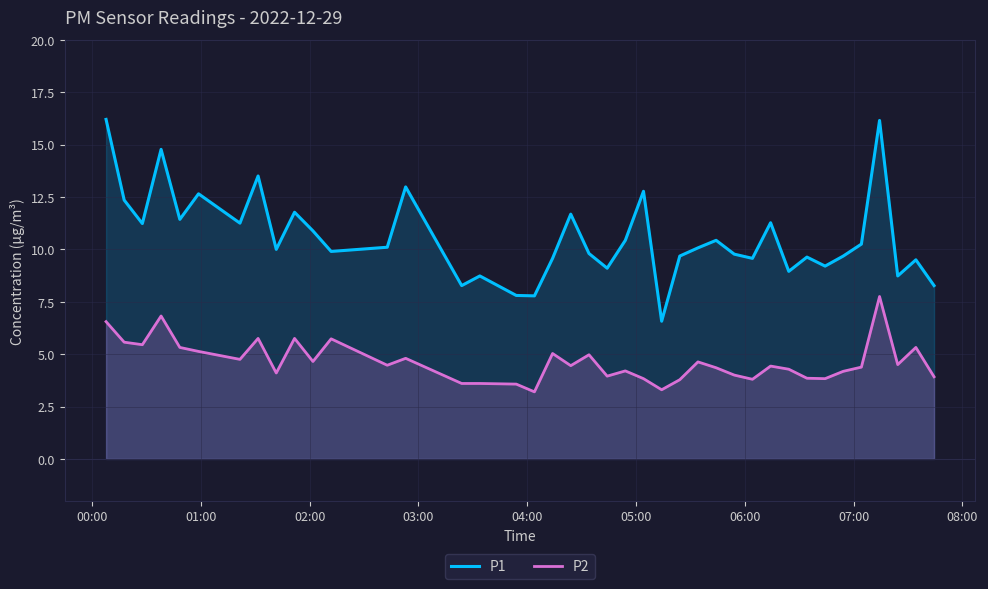

Which series has the largest total across all categories?

P1